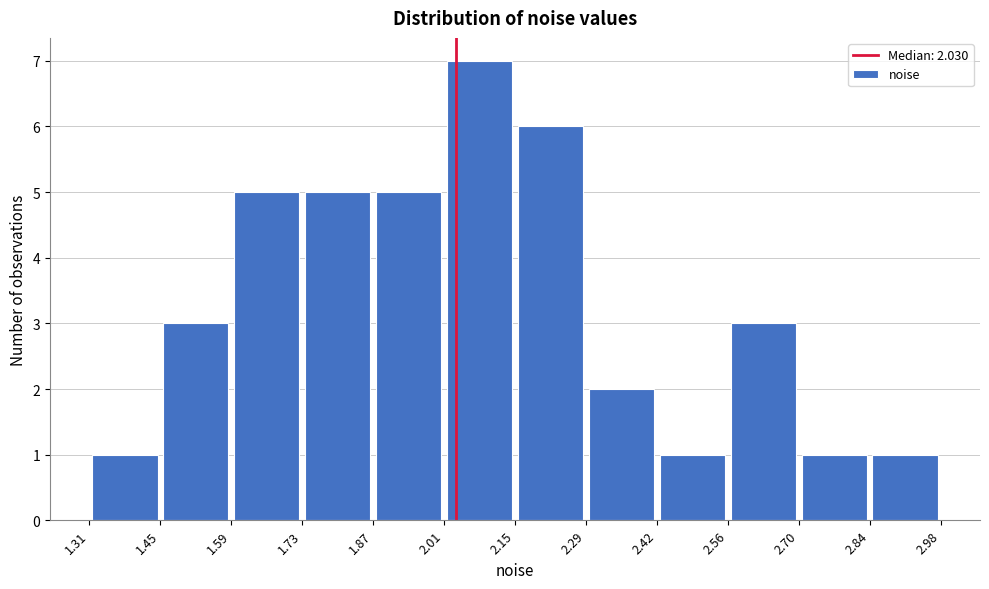

Which range on the x-axis has the tallest bar?

2.01 to 2.15